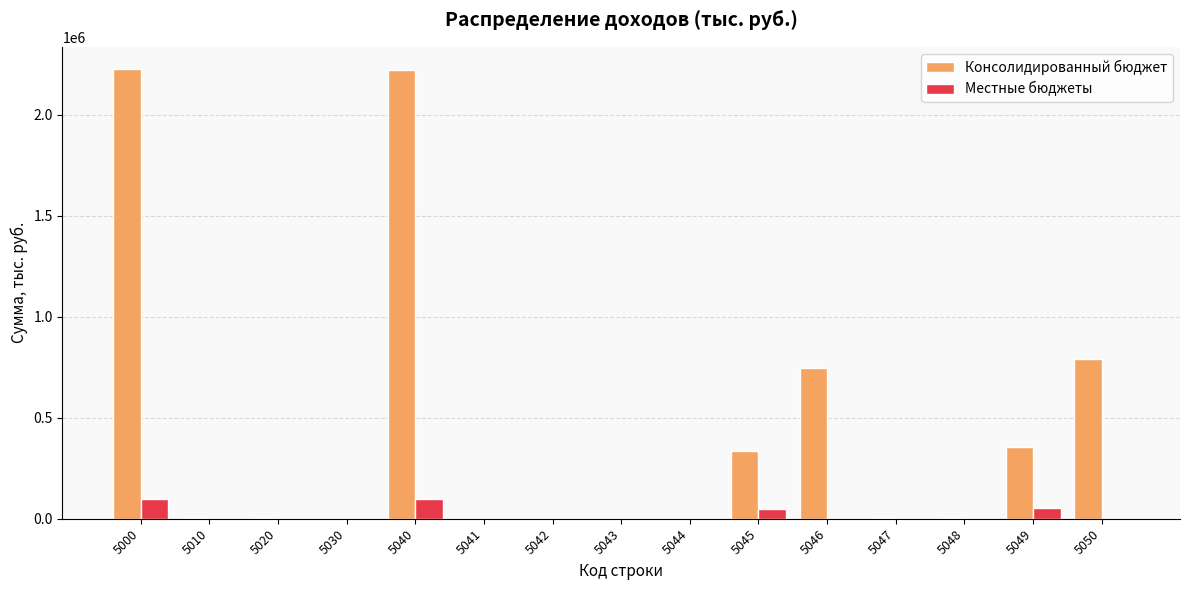

What is the average value of the Местные бюджеты series?

20016